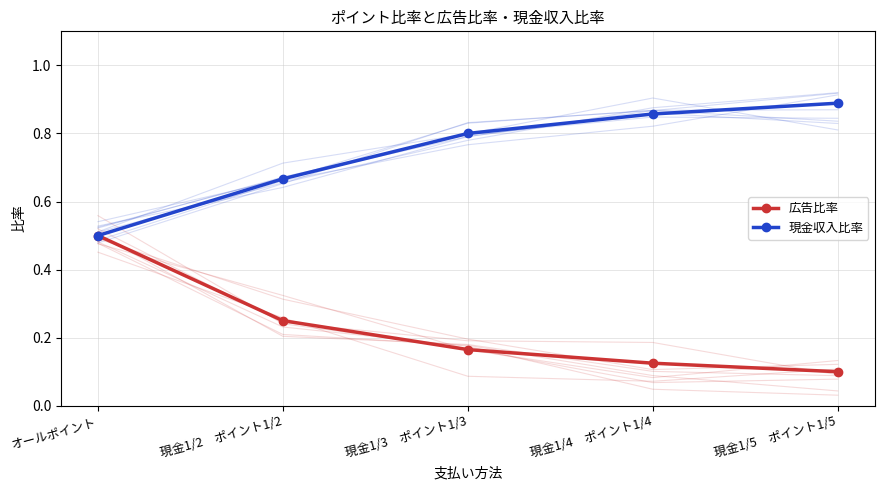

Read the 広告比率 value at 現金1/4　ポイント1/4.

0.1